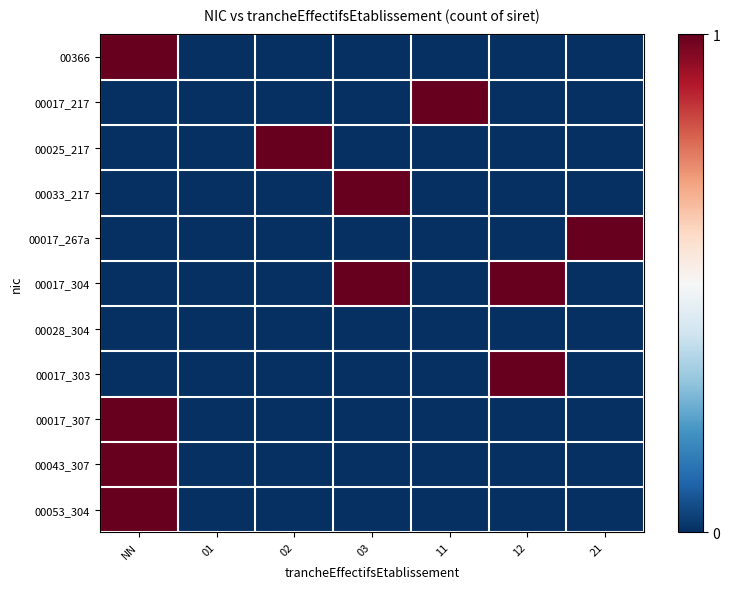

Count the number of data series in this chart.

11